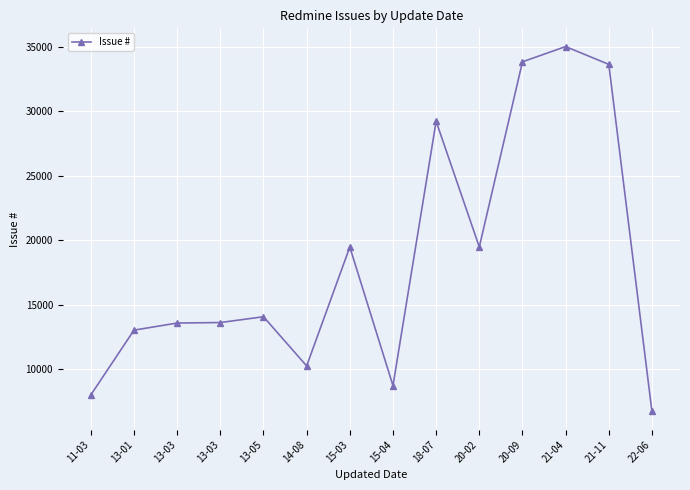

How many interior local valleys (lower than both neighbors) does the data have?

3